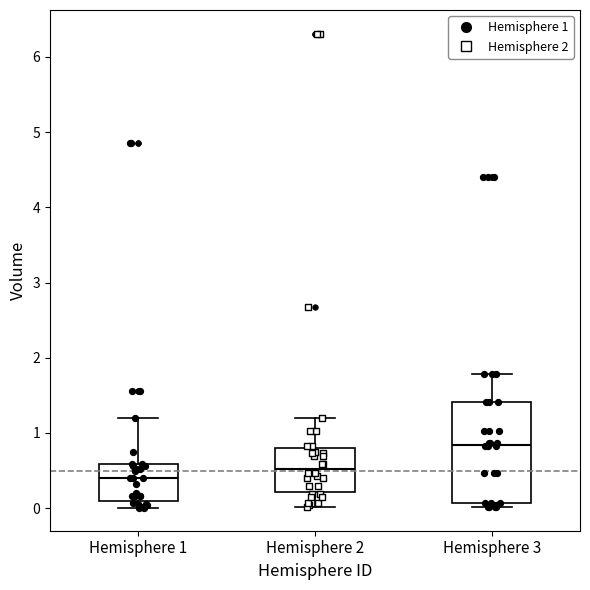

Where is the lower edge of the box for Hemisphere 2 on the y-axis? The values are not printed on the chart, so give them approximately, as read against the axis.

0.2